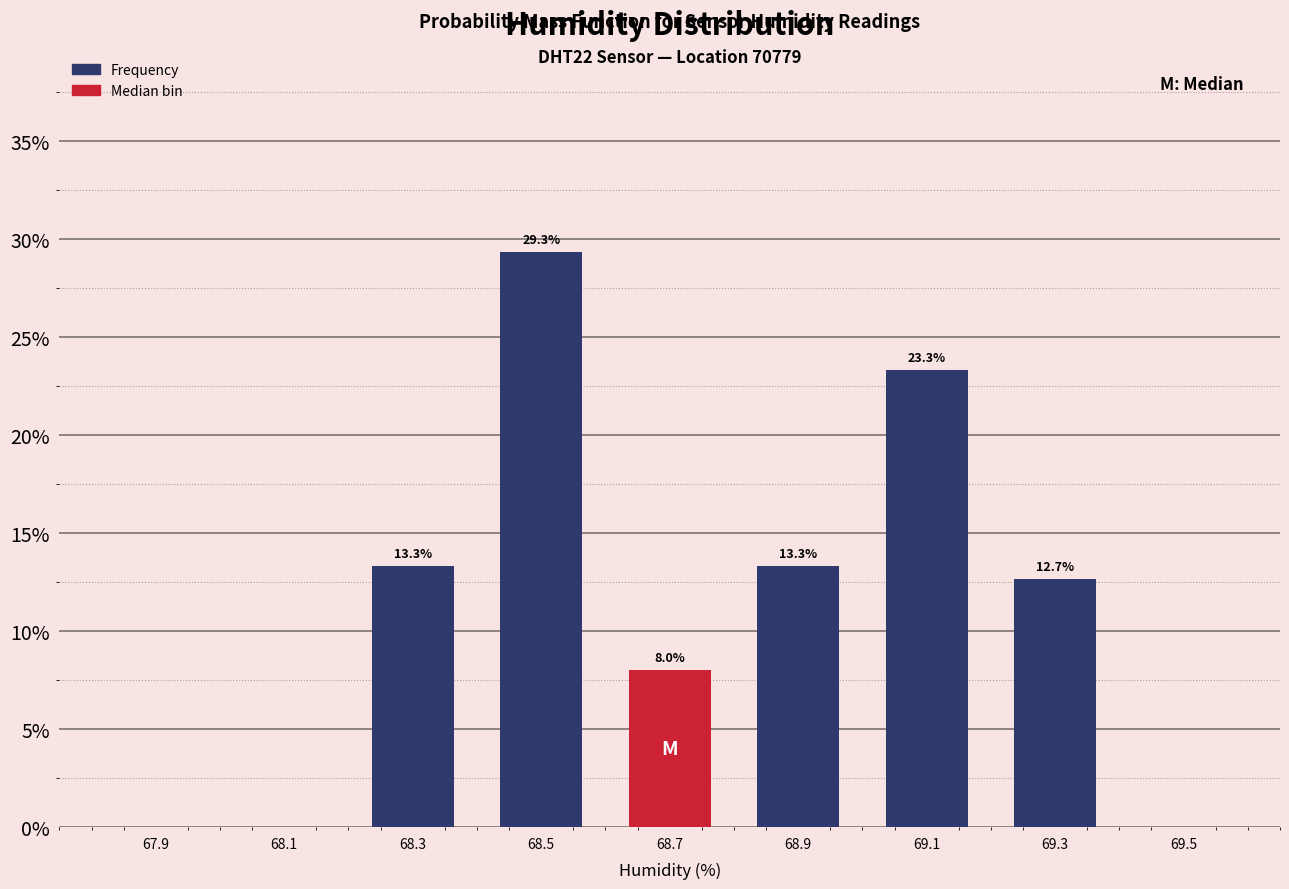

Over which range of the x-axis is the bar tallest?

68.4 to 68.6